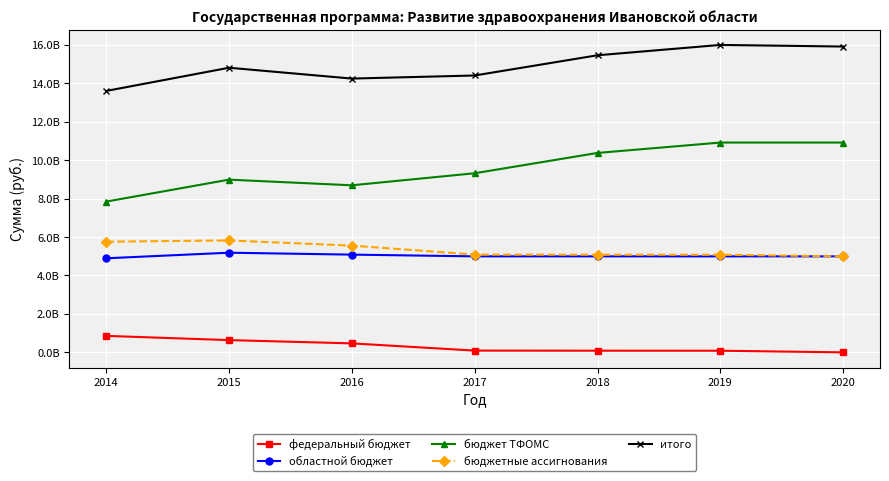

Between 2016 and 2018, which series saw the biggest shift?

бюджет ТФОМС